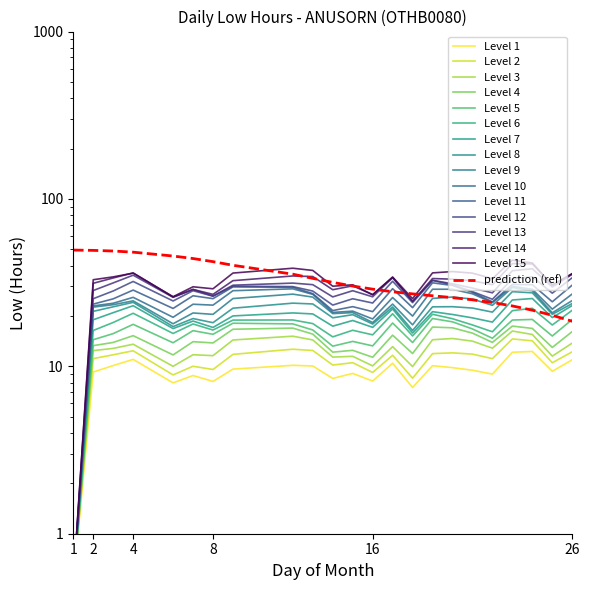

Which has a higher value, 20 or 16?

20